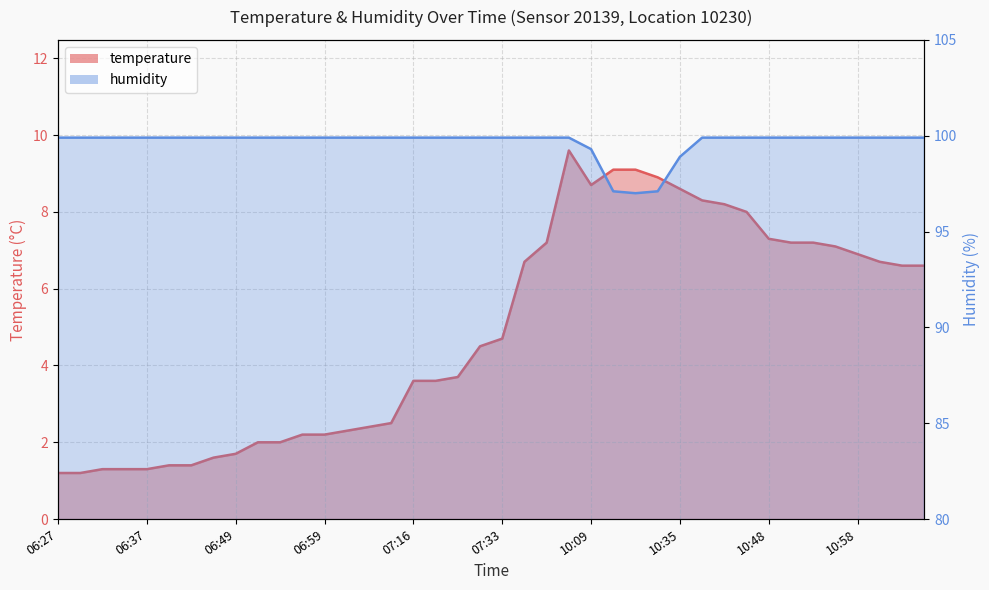

What is the difference between the temperature values at 06:56 and 07:04?

0.2